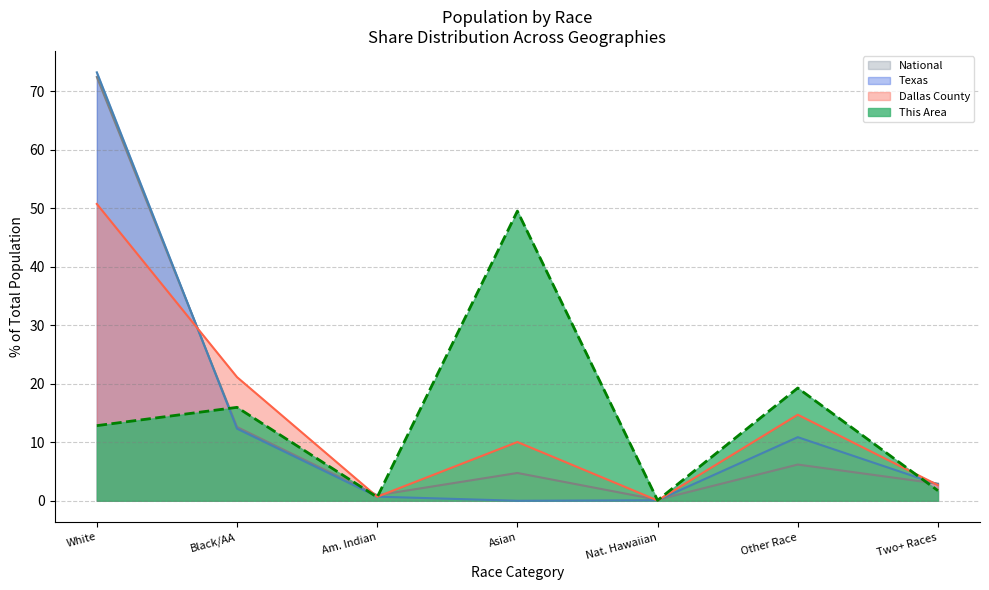

What is the sum of all Dallas County values?

100.0